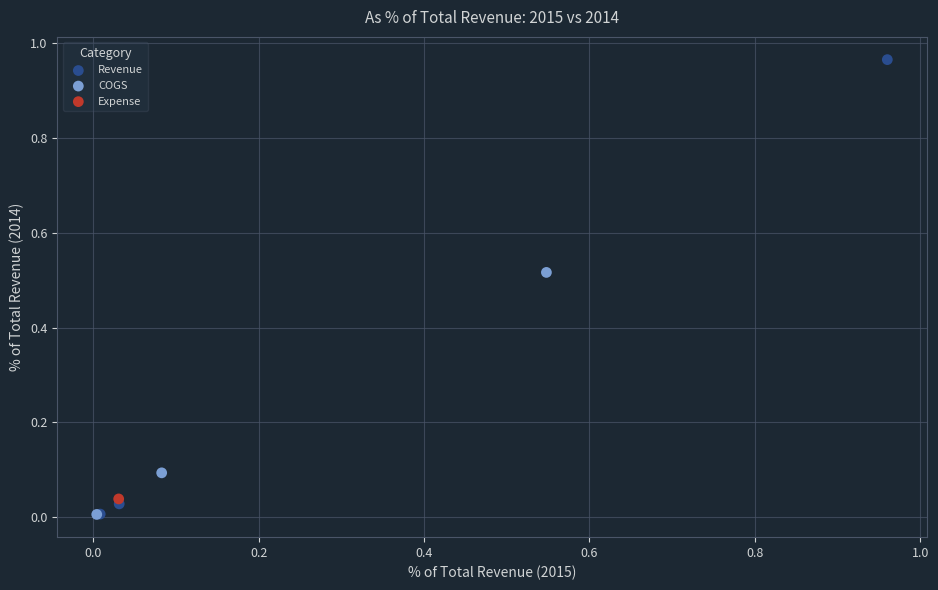

What are all the series names shown in the legend?

Revenue, COGS, Expense